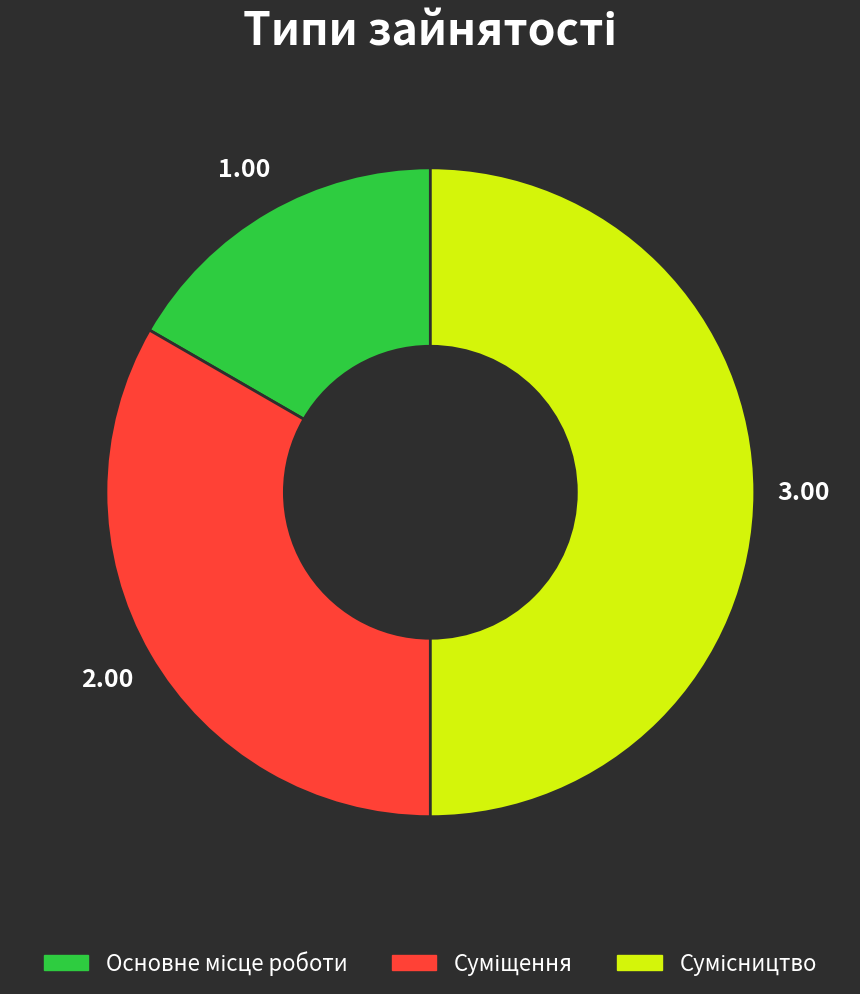

Count the number of slices in the pie.

3